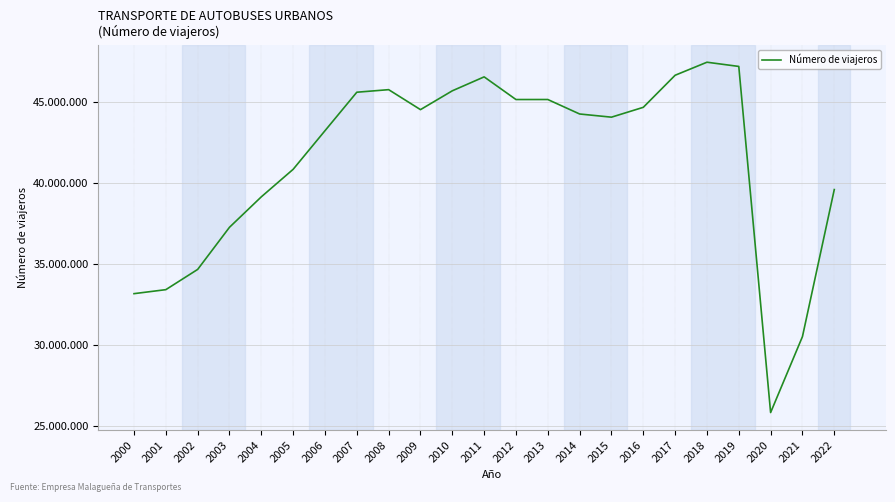

List the labels in order of value, smallest first.

2020, 2021, 2000, 2001, 2002, 2003, 2004, 2022, 2005, 2006, 2015, 2014, 2009, 2016, 2012, 2013, 2007, 2010, 2008, 2011, 2017, 2019, 2018